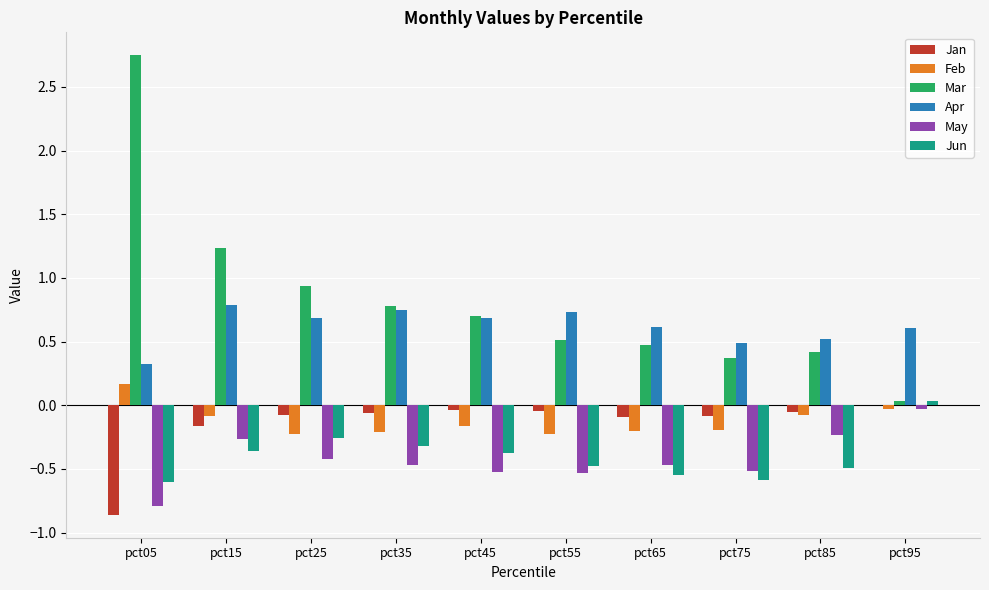

Which series changed the most between pct05 and pct25?

Mar